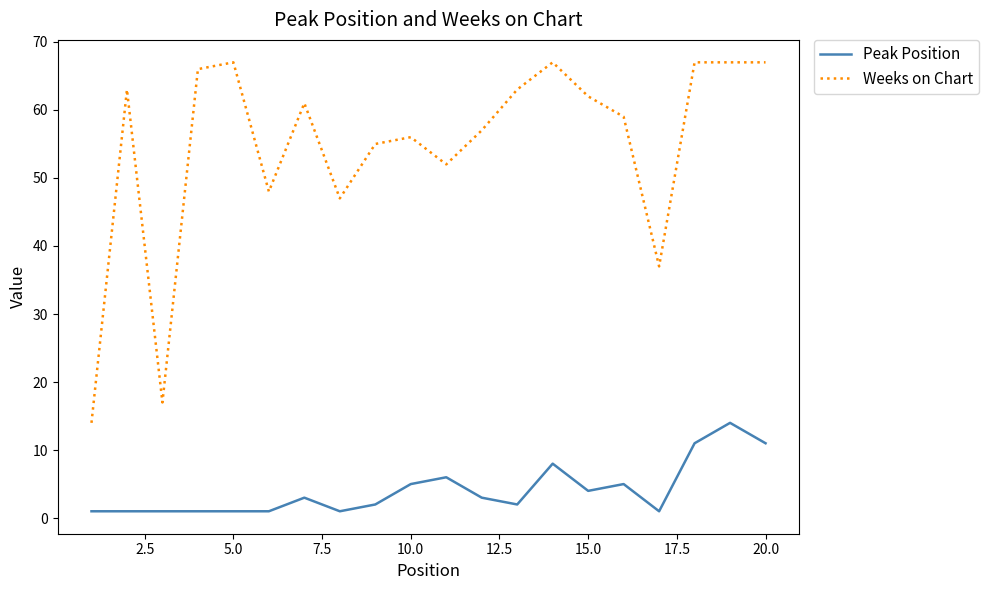

List the series in order of their overall mean, lowest first.

Peak Position, Weeks on Chart